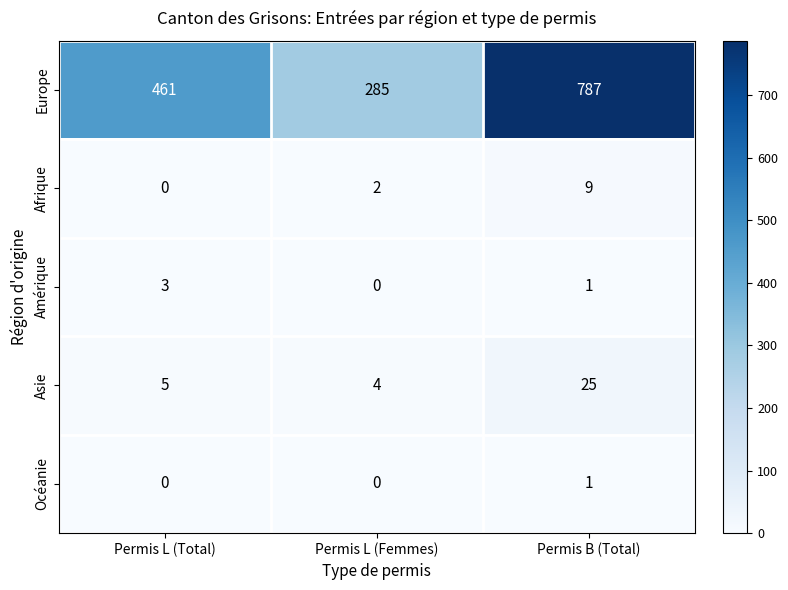

Which category has the highest value across all series?

Permis B (Total)